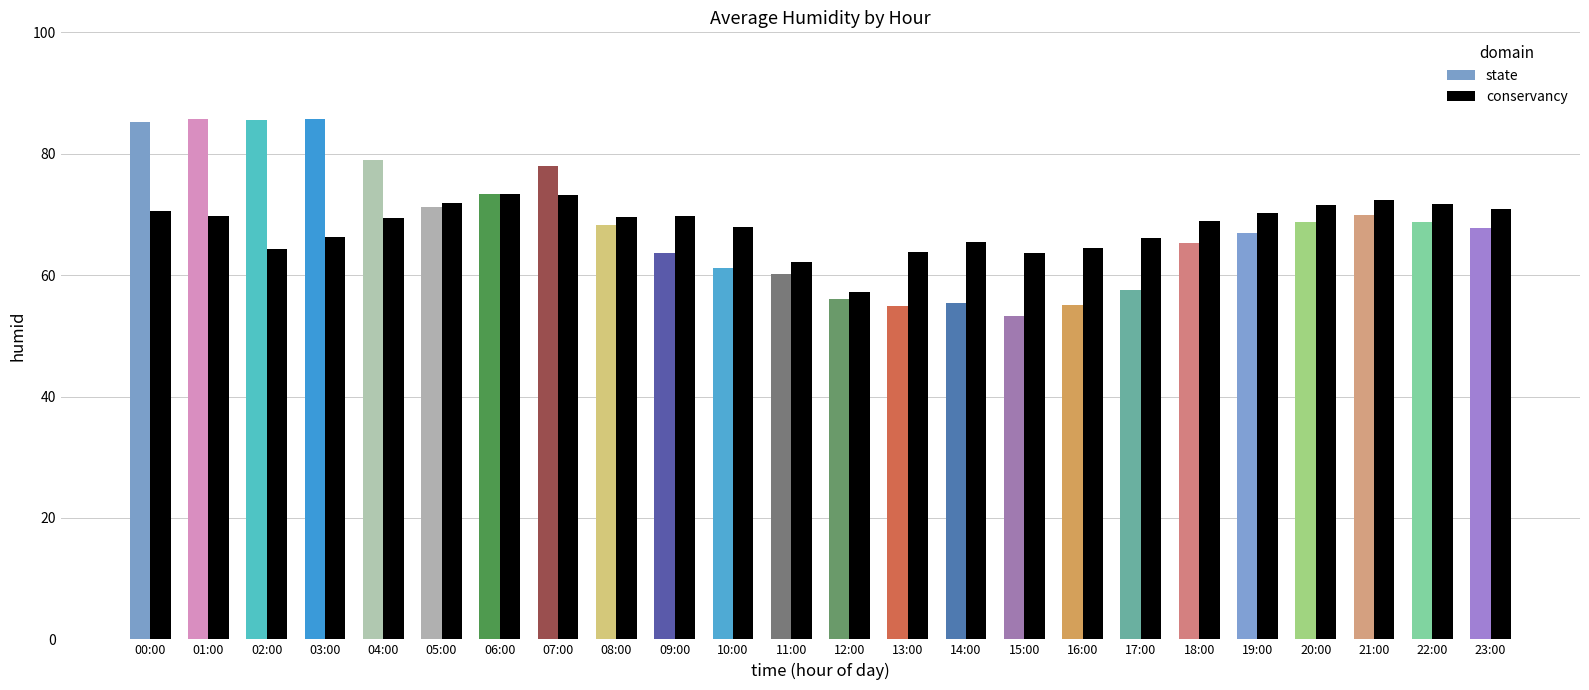

Which series has the largest total across all categories?

state